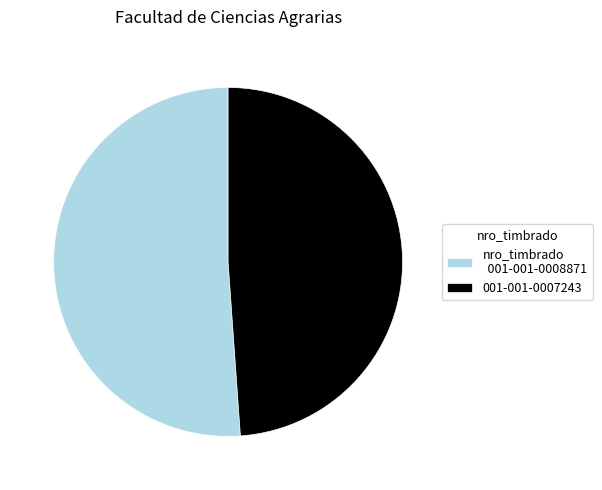

What is the largest slice in the pie chart?

nro_timbrado 001-001-0008871